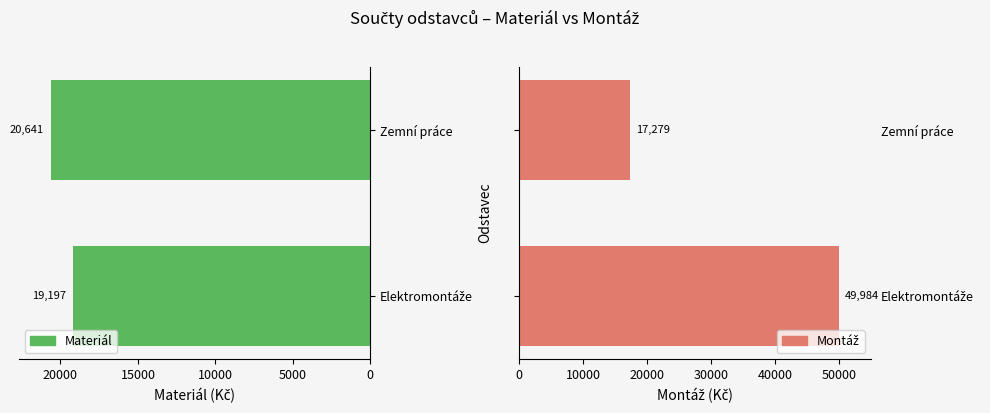

What is the sum of the Materiál values at 0 and 5000?

39838